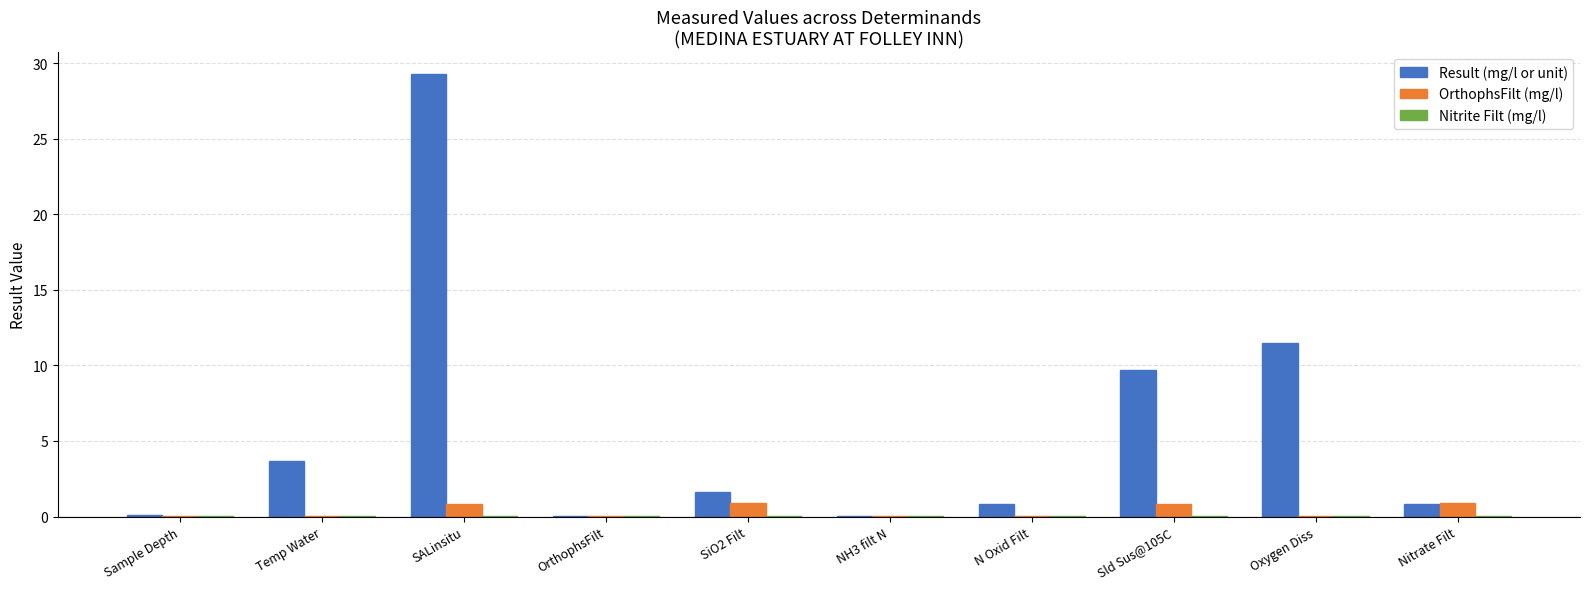

Between OrthophsFilt and Sld Sus@105C, which series saw the biggest shift?

Result (mg/l or unit)